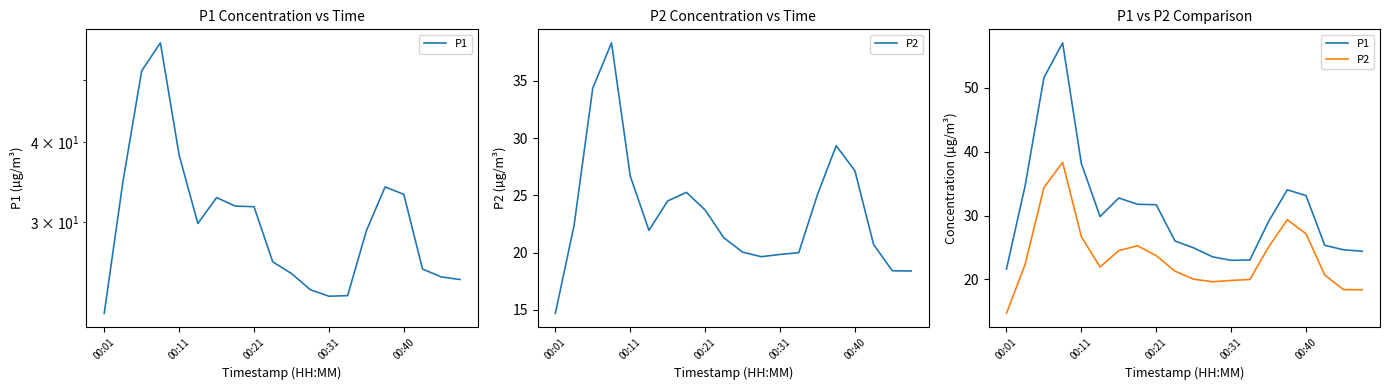

True or false: P1 and P2 intersect in this chart.

False